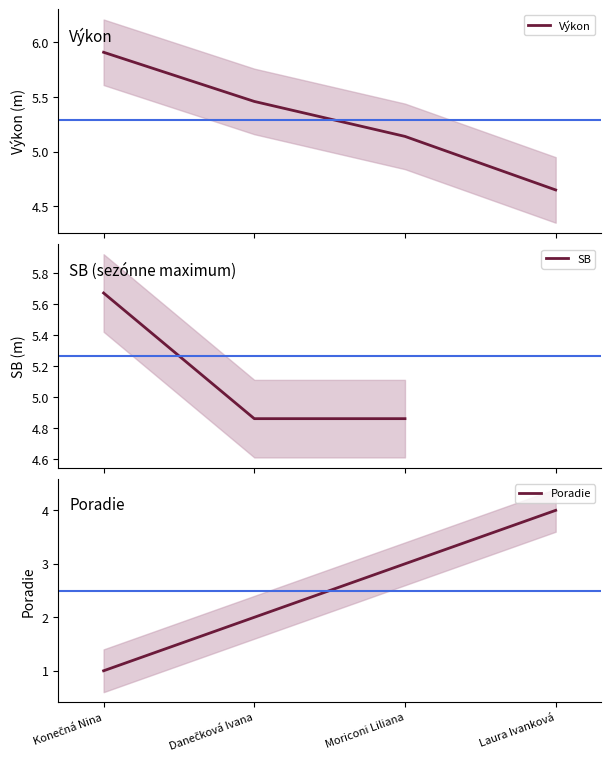

Does the chart have visible grid lines?

No